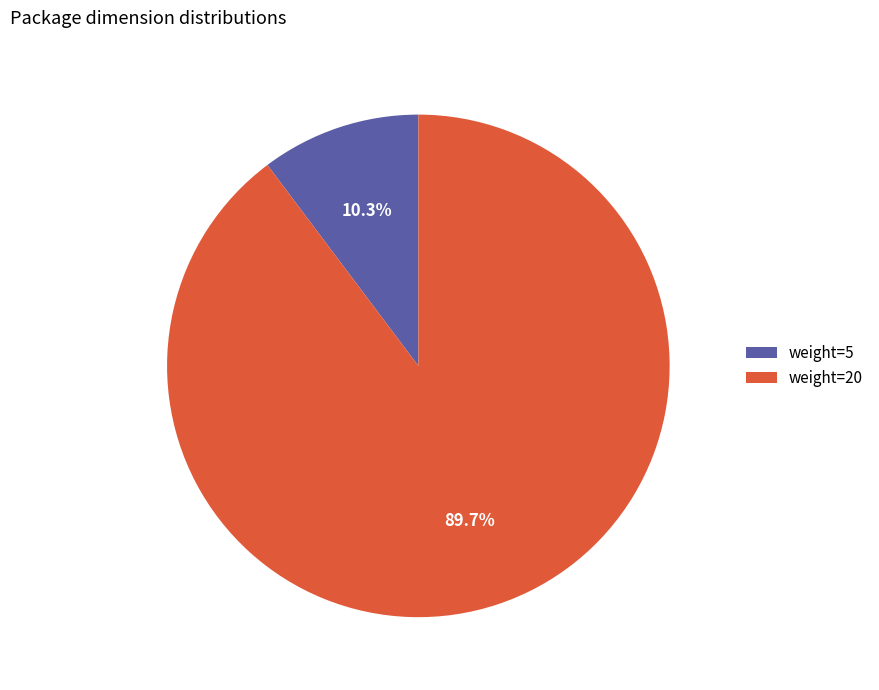

Which slice is the largest?

weight=20